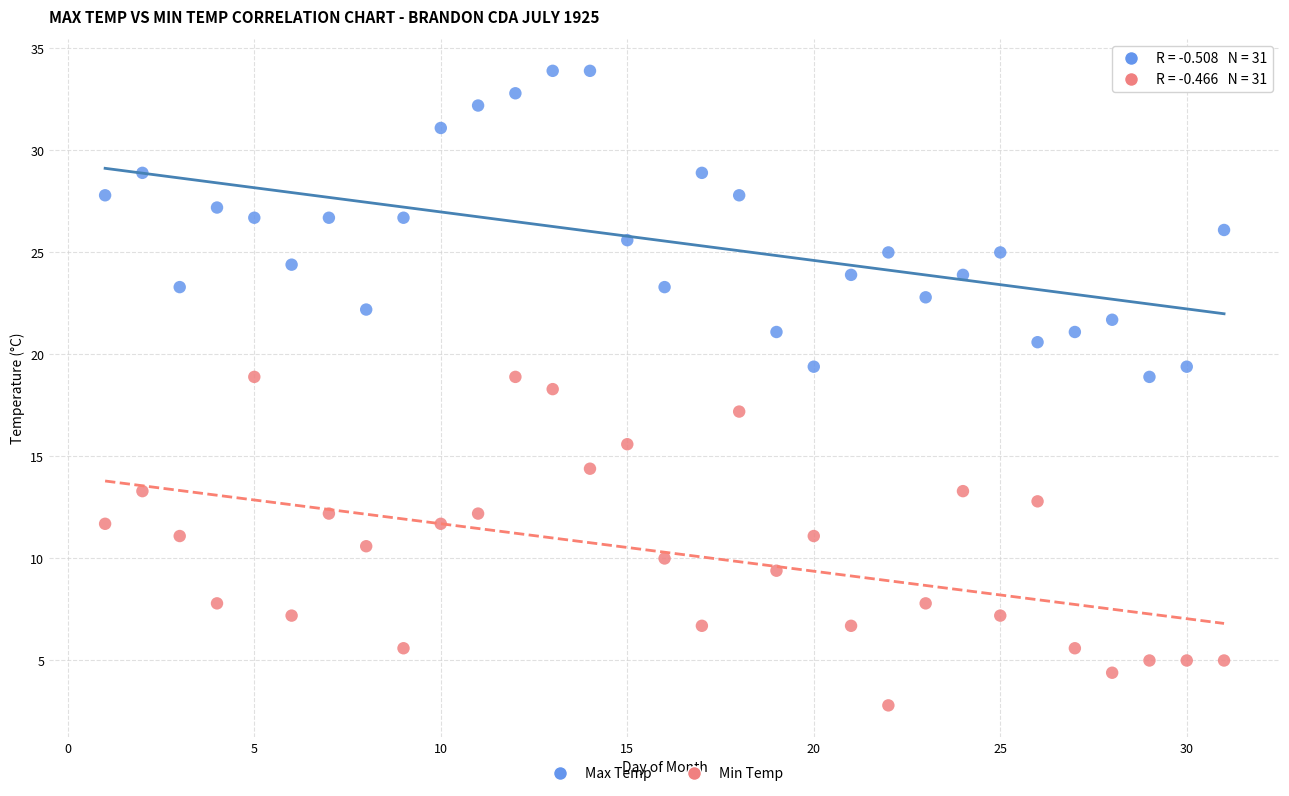

Across all data points, what is the range of X values (max minus min)?

30.0